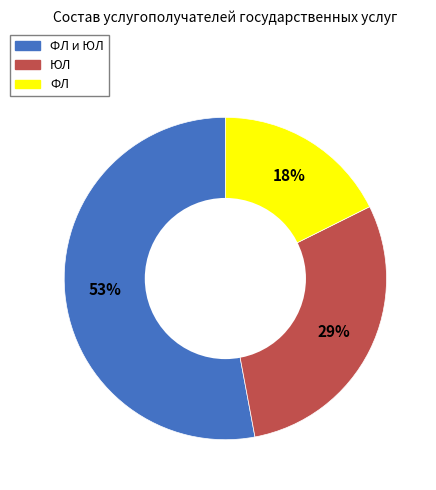

Is there a majority slice in this chart?

Yes